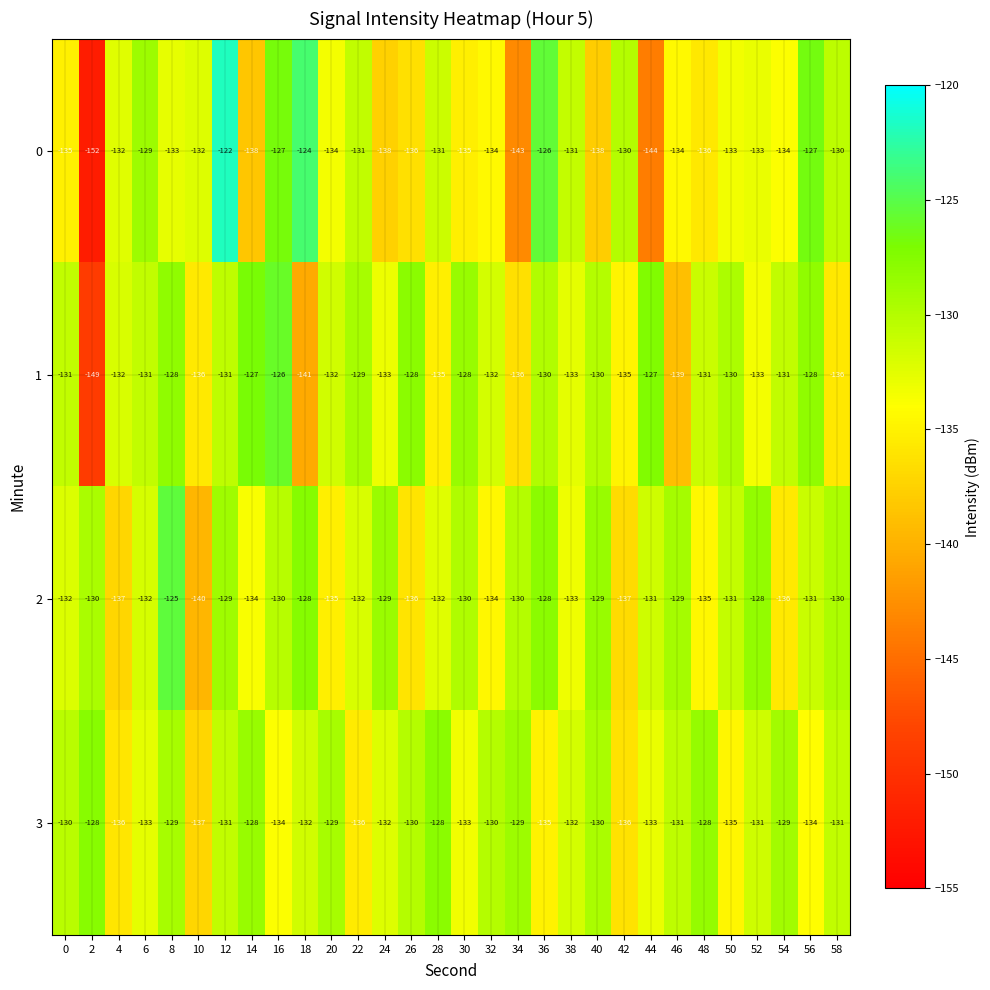

List the series in order of their peak value, lowest first.

3, 1, 2, 0